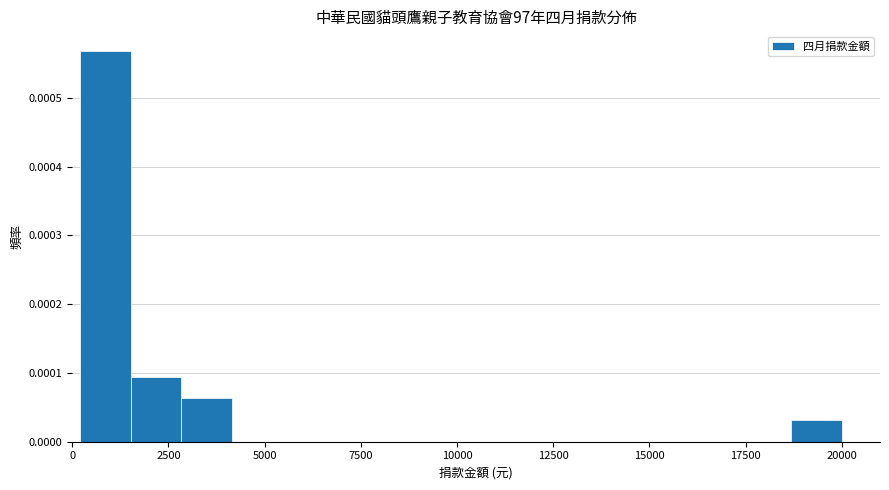

Read against the x-axis, roughly where is the centre of the tallest bar?

1000